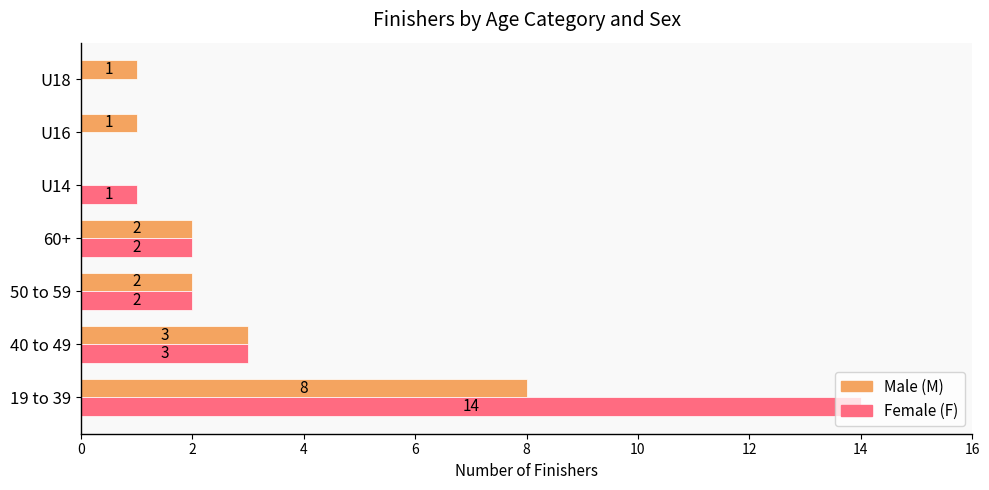

At which category is the sum across all series the highest?

19 to 39